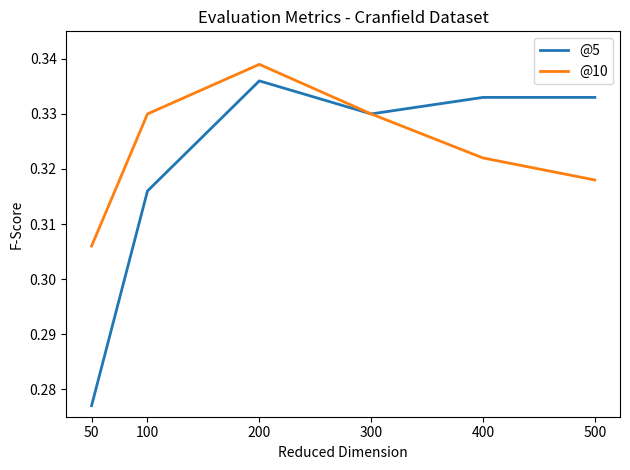

At which category is the sum across all series the highest?

200